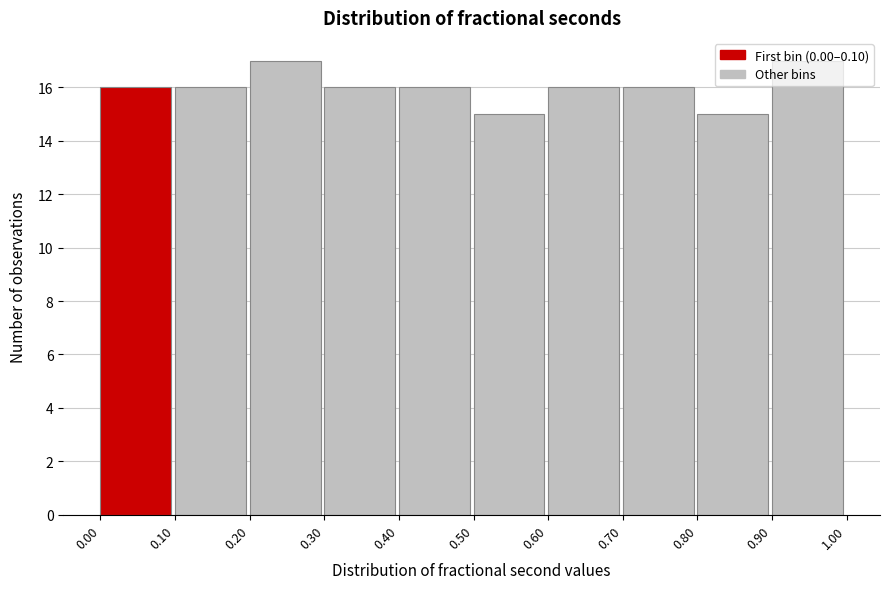

Reading left to right, transcribe this chart: for each bar, give the range it covers on the x-axis and its height. The values are not printed on the chart, so give them approximately, as read against the axis.

0.00 to 0.10: 16
0.10 to 0.20: 16
0.20 to 0.30: 17
0.30 to 0.40: 16
0.40 to 0.50: 16
0.50 to 0.60: 15
0.60 to 0.70: 16
0.70 to 0.80: 16
0.80 to 0.90: 15
0.90 to 1.00: 17